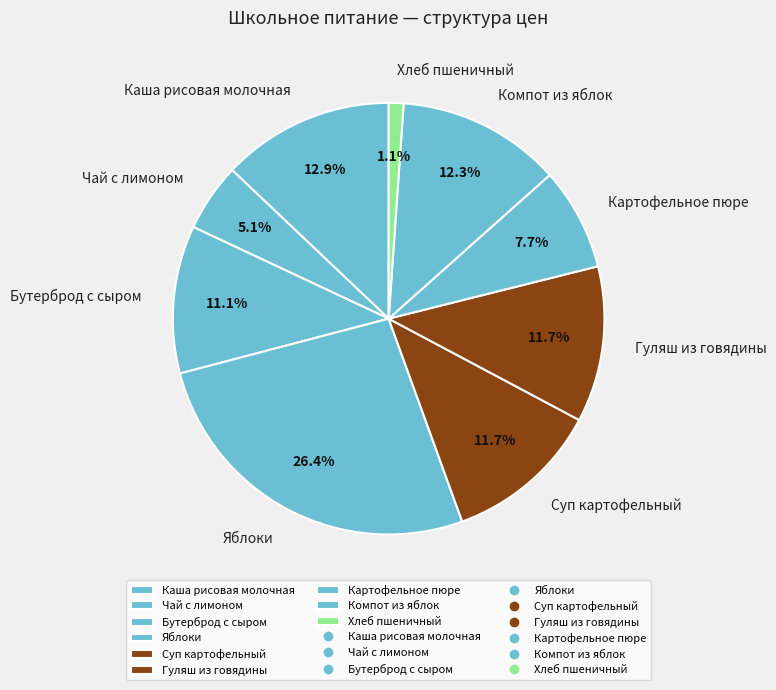

Approximately how many times larger is the value at Яблоки compared to Картофельное пюре?

3.4